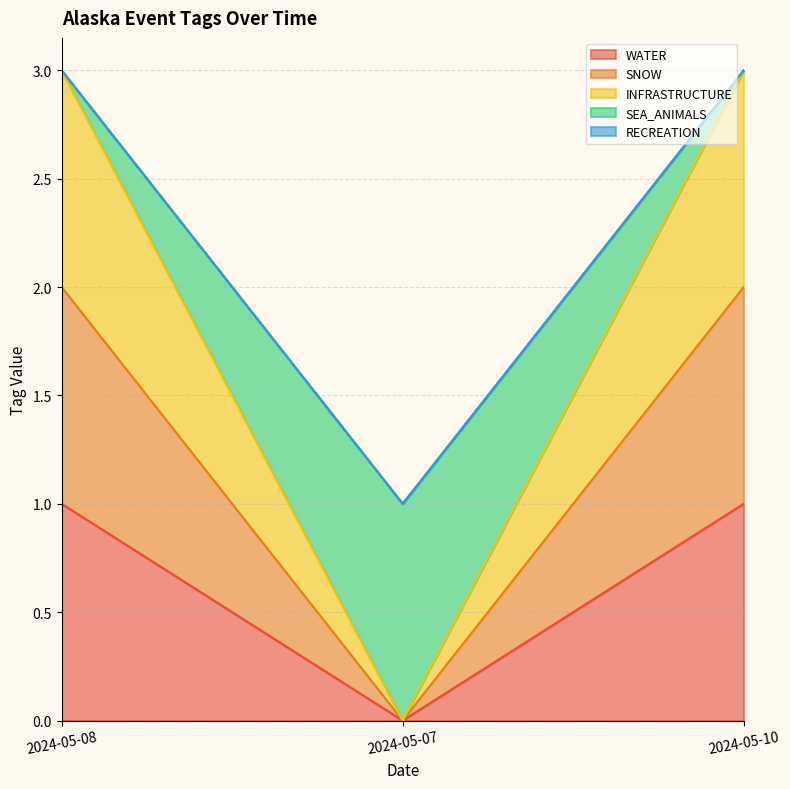

What is the value of the SEA_ANIMALS point at the 2nd from the left?

1